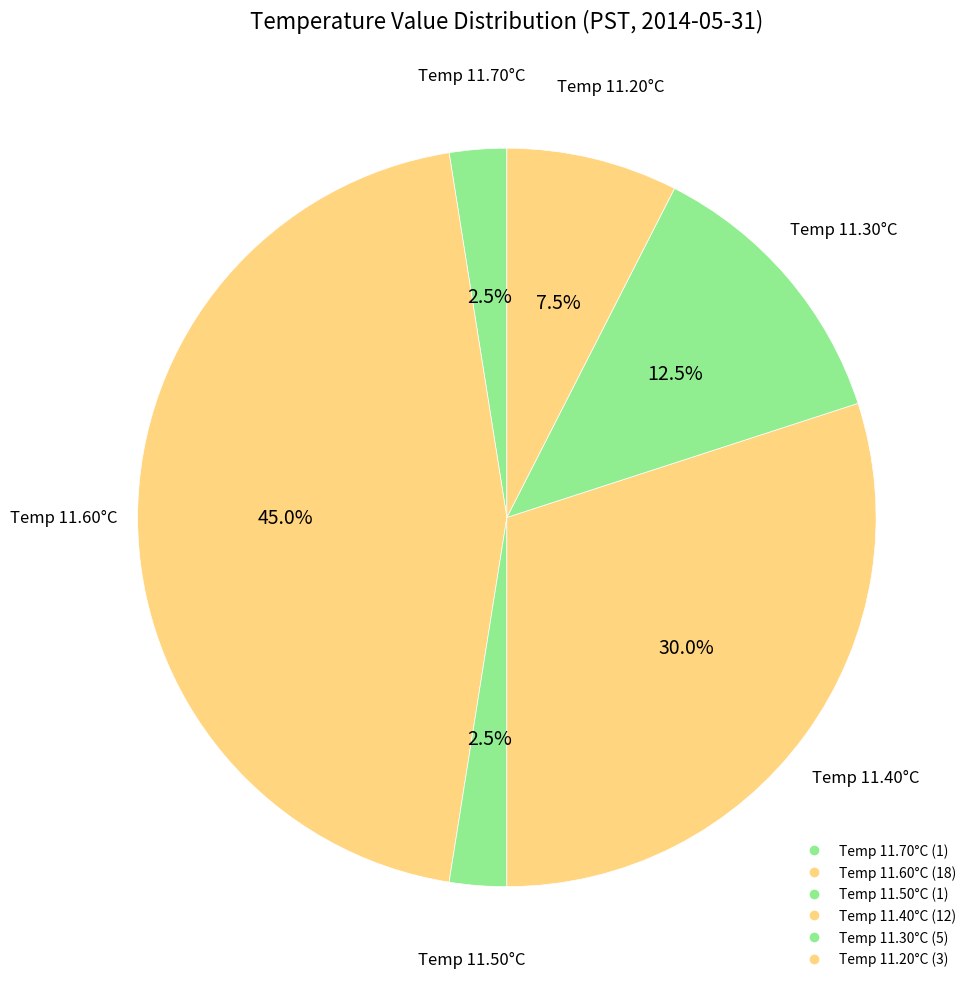

Count the number of slices in the pie.

6